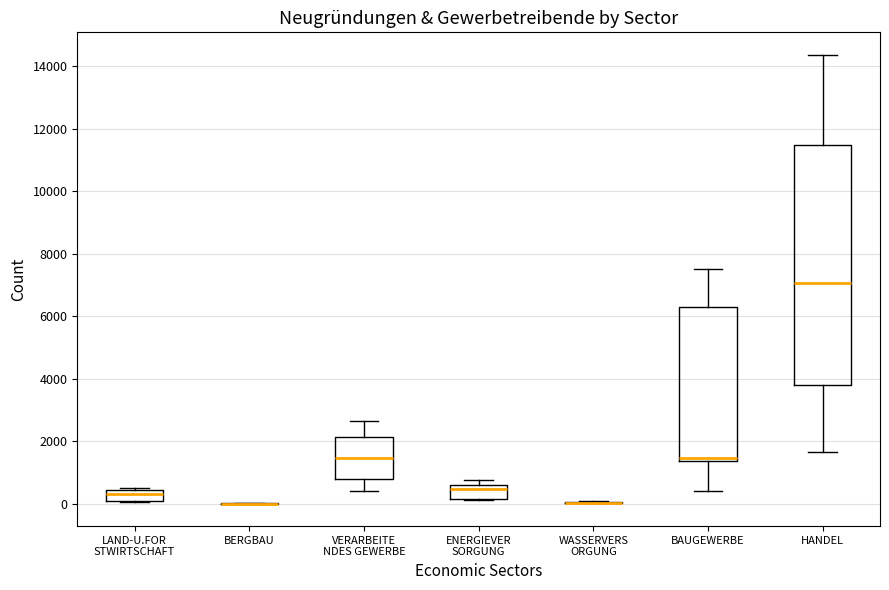

Which box is the tallest, from its lower edge to its upper edge?

HANDEL